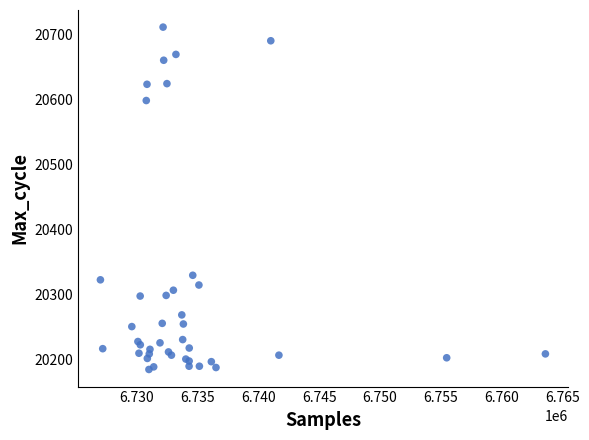

What Y value in the scatter plot is closest to 20447?

20329